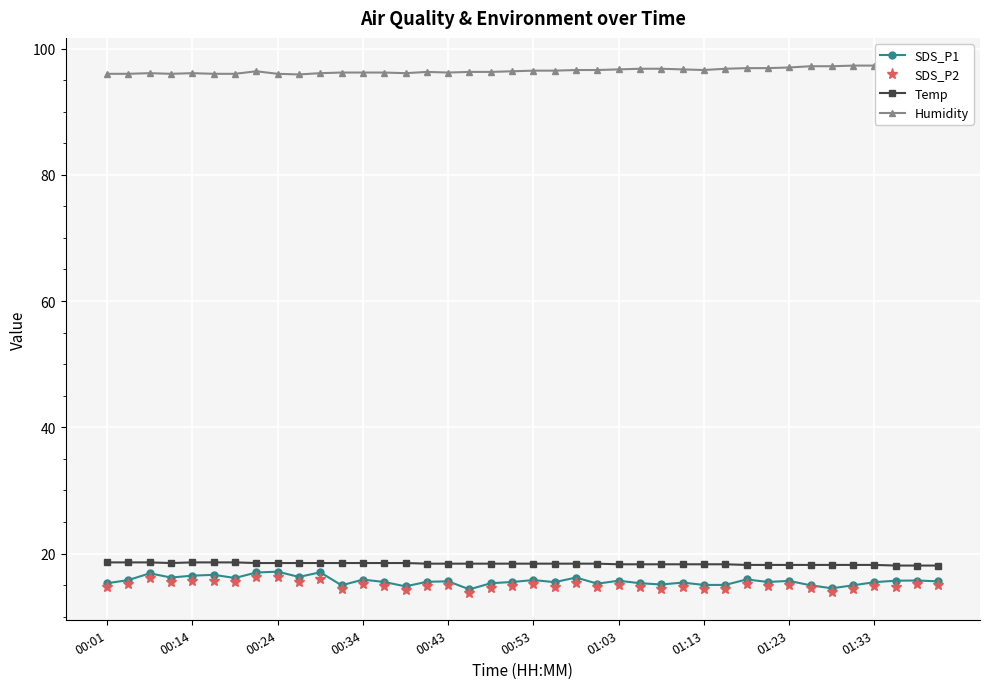

What is the minimum value for Humidity?

95.9